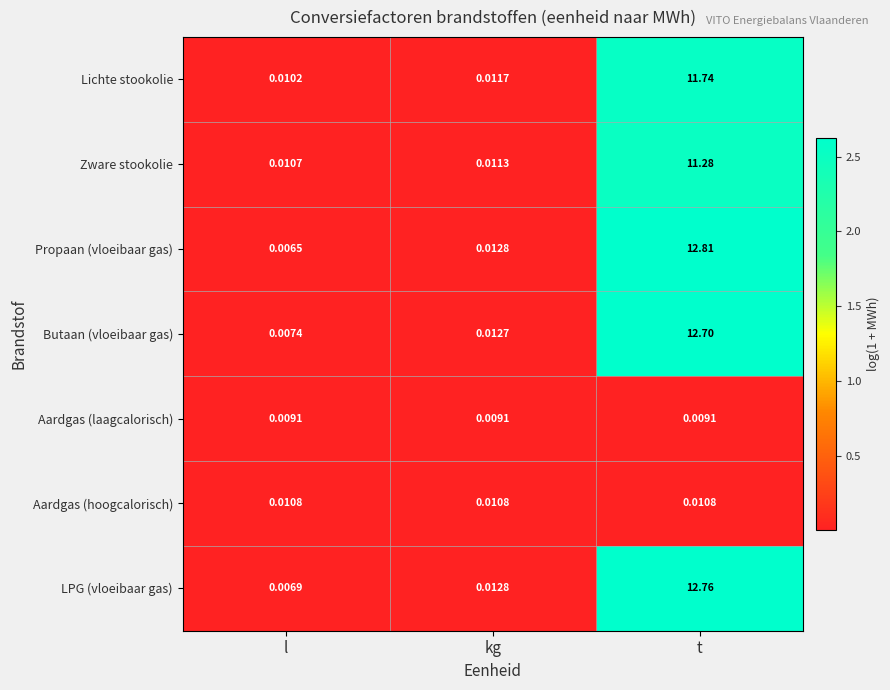

Which series has the largest total across all categories?

Propaan (vloeibaar gas)